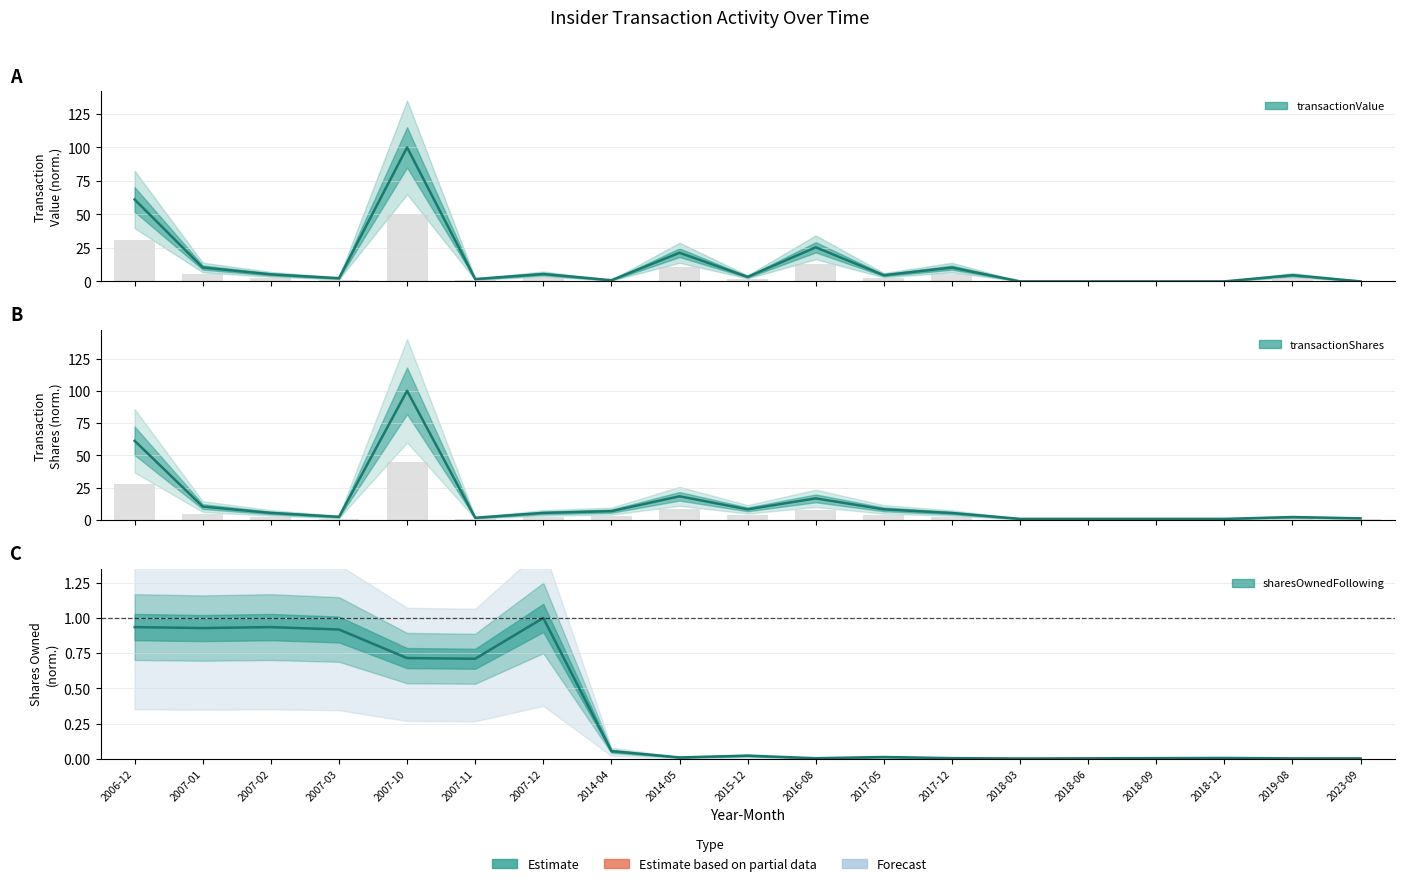

At how many categories does at least one series exceed 99?

1